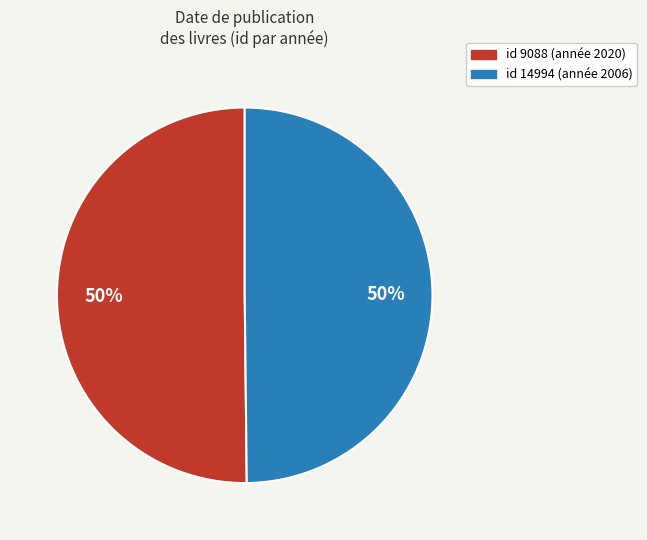

How many segments does this pie chart have?

2